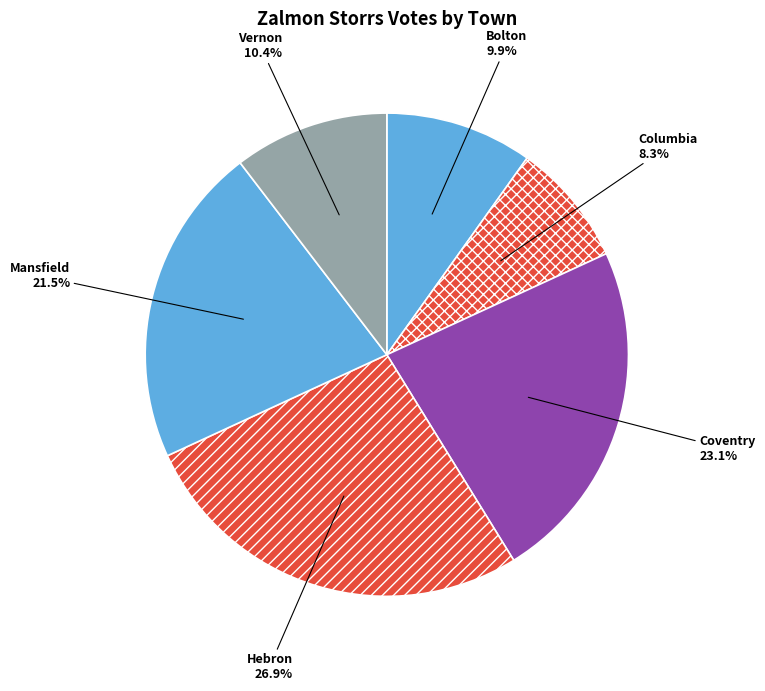

The Columbia slice represents 8% of the pie. True or false?

True